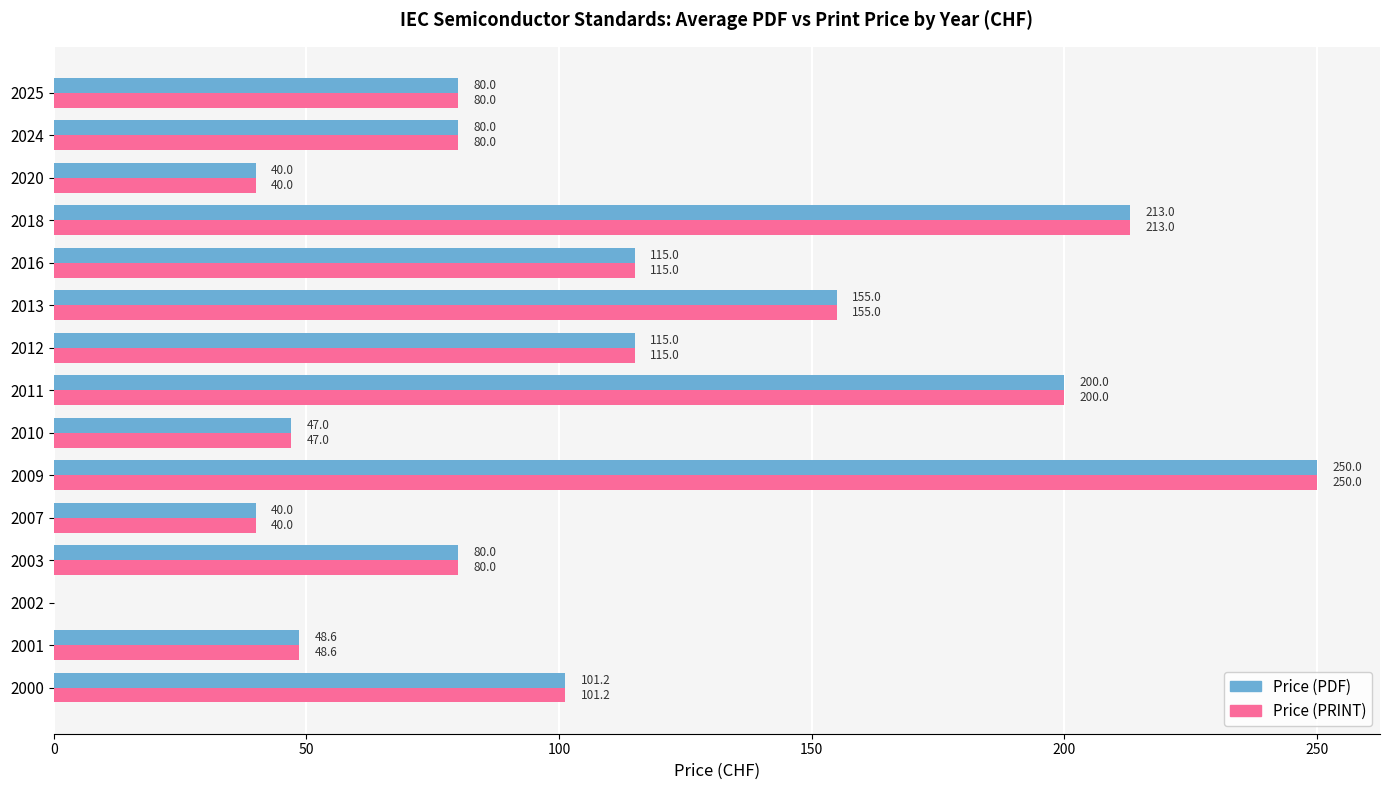

What is the sum of all Price (PDF) values?

1564.8